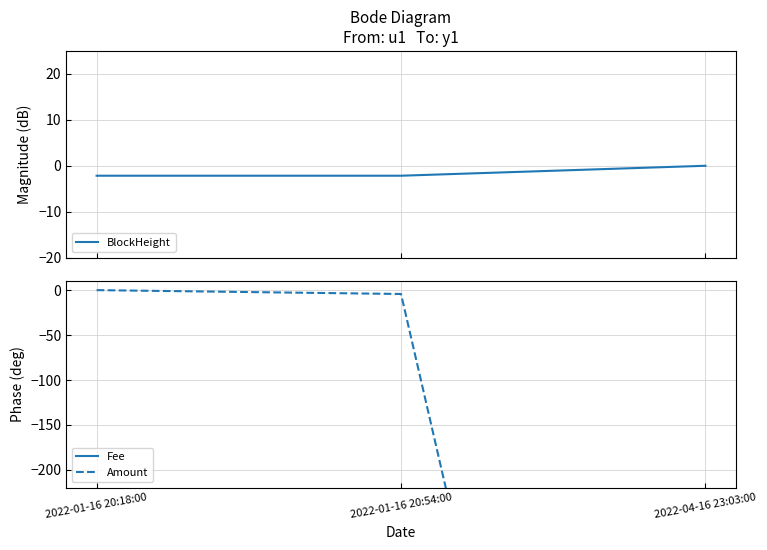

Reading left to right, list all the values displayed in this chart.

BlockHeight: 2022-01-16 20:18:00=-2.2	2022-01-16 20:54:00=-2.2	2022-04-16 23:03:00=0.0
Fee: 2022-01-16 20:18:00=-611.4	2022-01-16 20:54:00=-471.6	2022-04-16 23:03:00=-811.4
Amount: 2022-01-16 20:18:00=0.0	2022-01-16 20:54:00=-4.3	2022-04-16 23:03:00=-1471.4